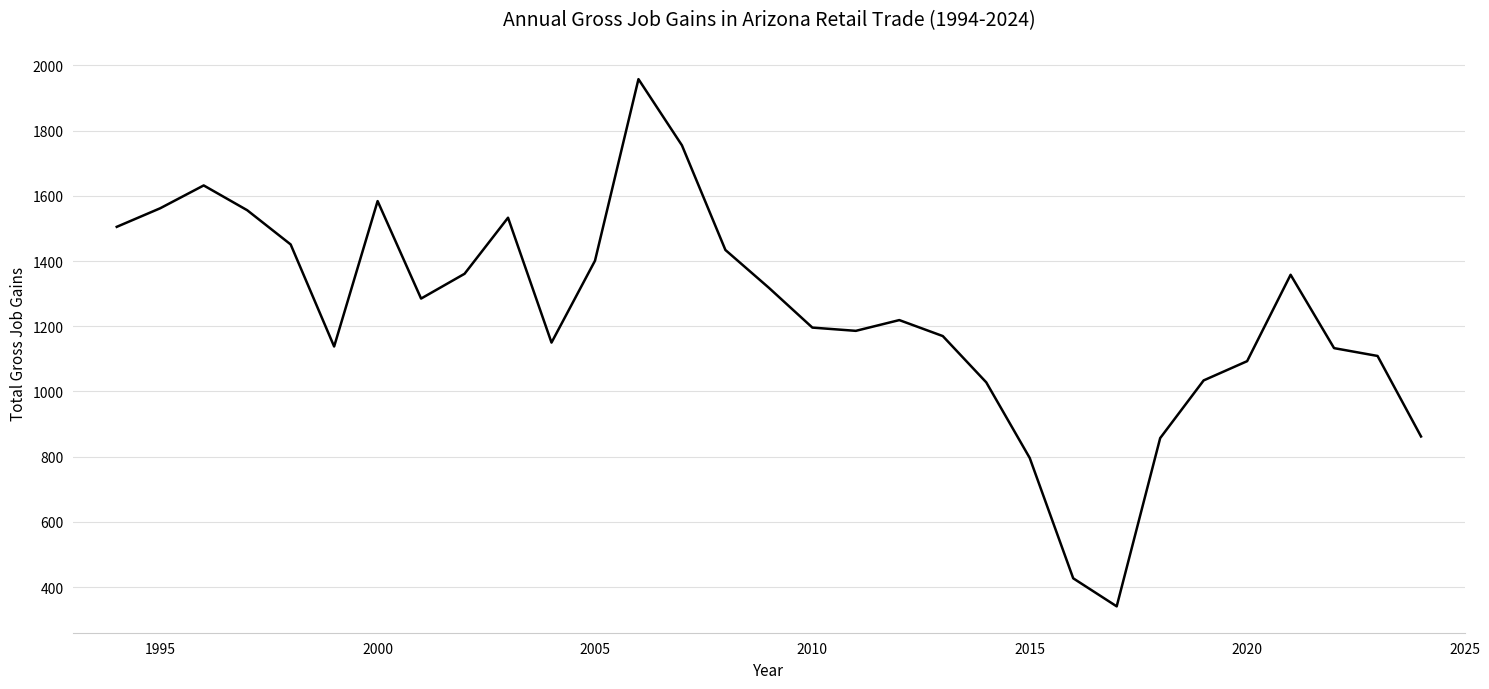

What is the difference between the maximum and minimum values?

1617